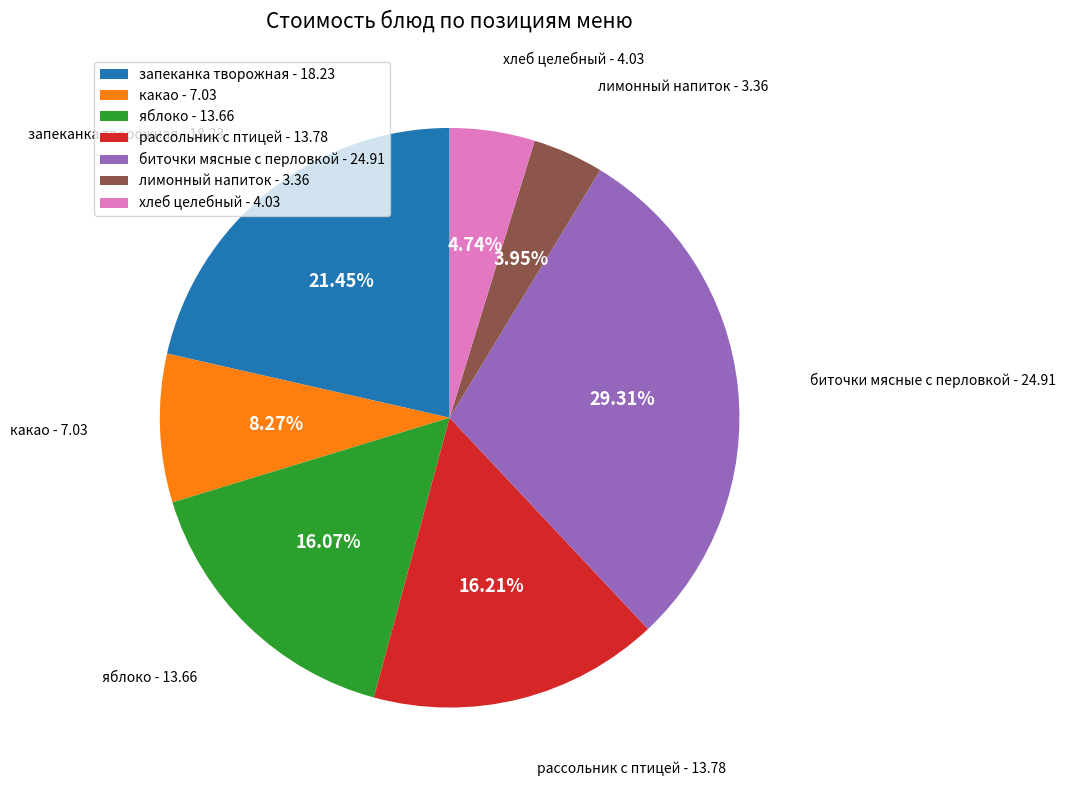

Count the number of slices in the pie.

7